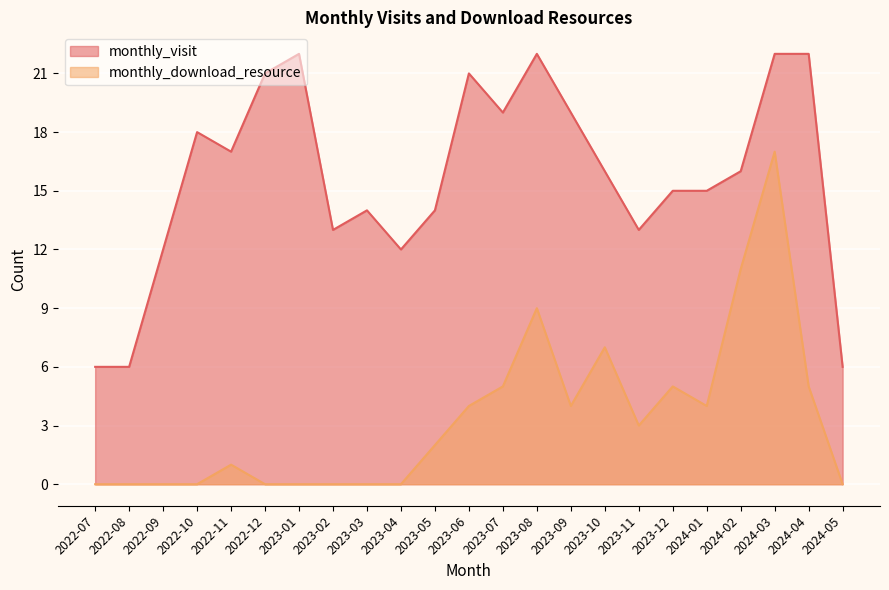

Reading right to left, list all the values displayed in this chart.

monthly_visit: 2024-05=6	2024-04=22	2024-03=22	2024-02=16	2024-01=15	2023-12=15	2023-11=13	2023-10=16	2023-09=19	2023-08=22	2023-07=19	2023-06=21	2023-05=14	2023-04=12	2023-03=14	2023-02=13	2023-01=22	2022-12=21	2022-11=17	2022-10=18	2022-09=12	2022-08=6	2022-07=6
monthly_download_resource: 2024-05=0	2024-04=5	2024-03=17	2024-02=11	2024-01=4	2023-12=5	2023-11=3	2023-10=7	2023-09=4	2023-08=9	2023-07=5	2023-06=4	2023-05=2	2023-04=0	2023-03=0	2023-02=0	2023-01=0	2022-12=0	2022-11=1	2022-10=0	2022-09=0	2022-08=0	2022-07=0